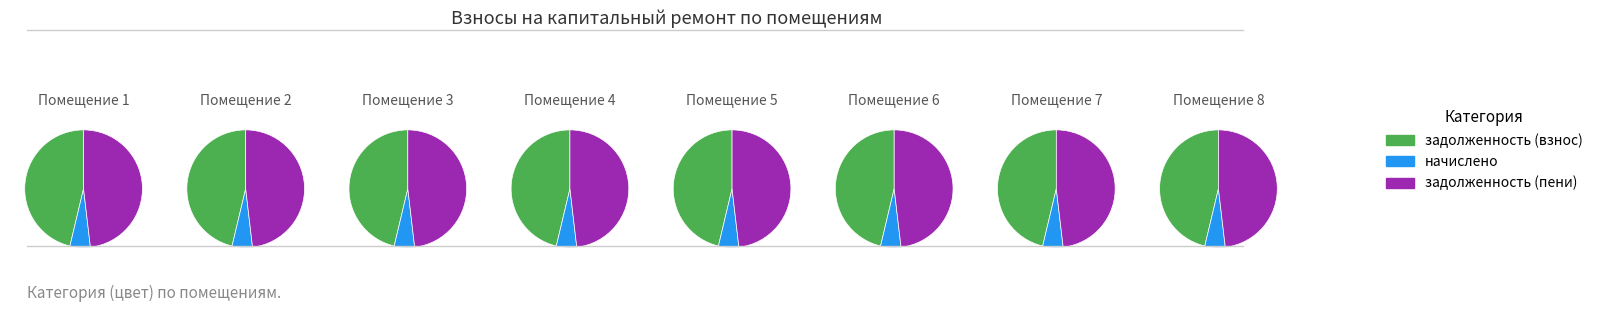

To the nearest percent, what portion does 6 represent?

12%